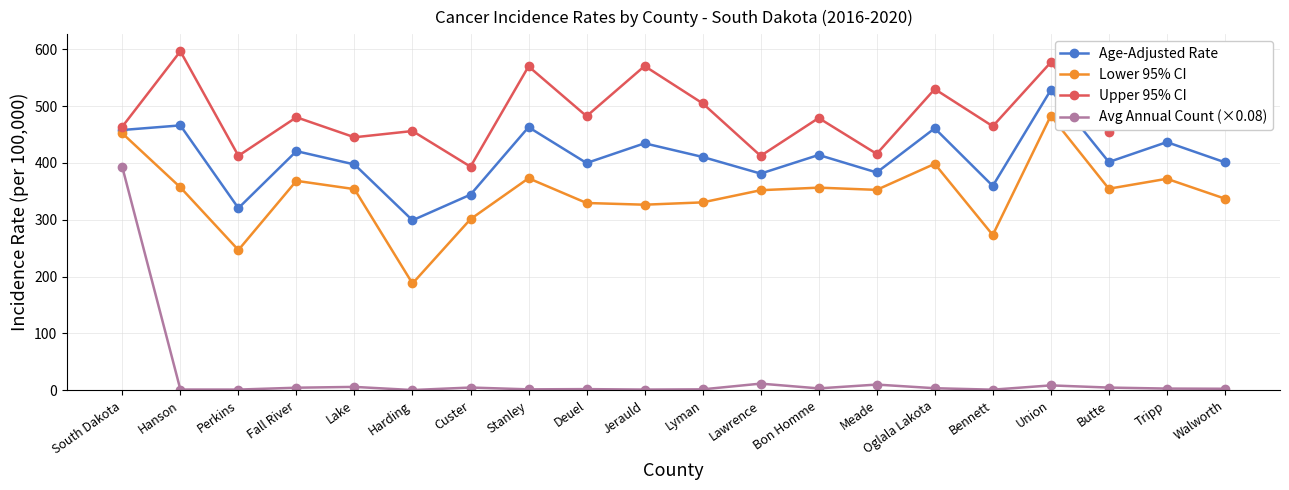

Does the chart have visible grid lines?

Yes